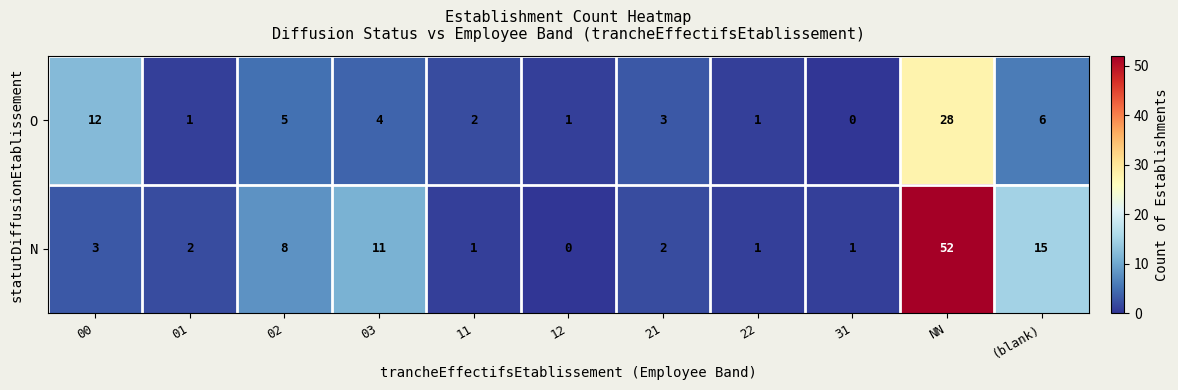

Which series has the largest total across all categories?

N